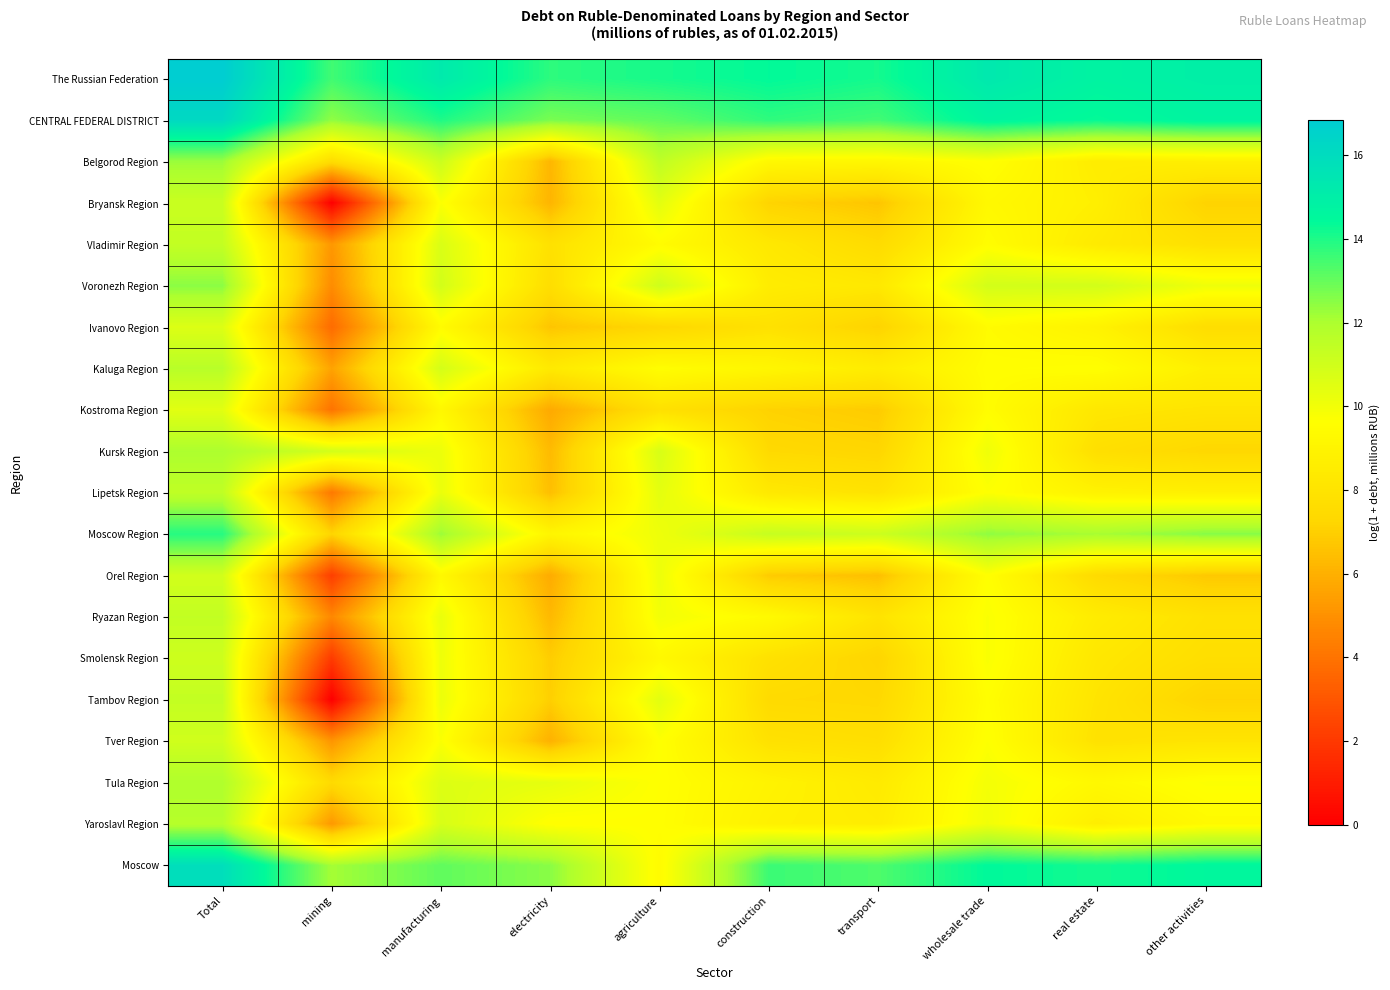

At how many categories does at least one series exceed 5?

10